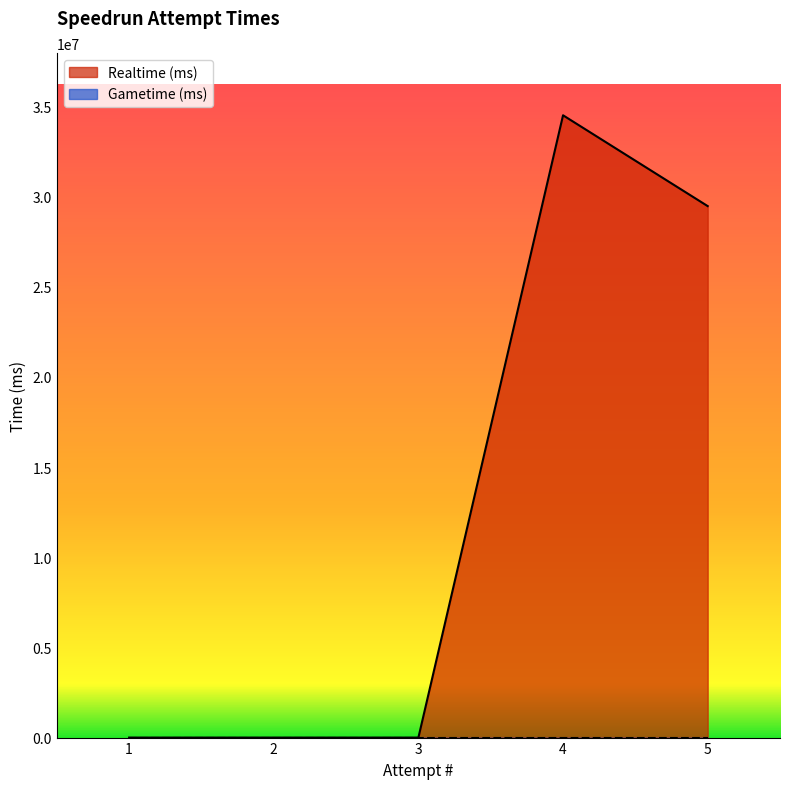

How many values are between 0 and 29478895?

4